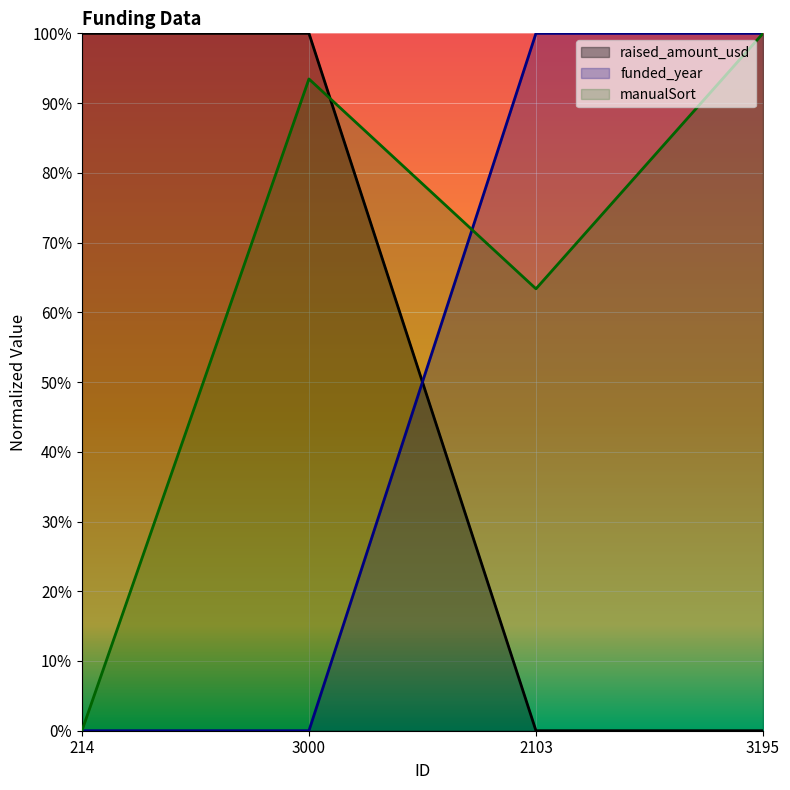

What are all the series names shown in the legend?

raised_amount_usd, funded_year, manualSort